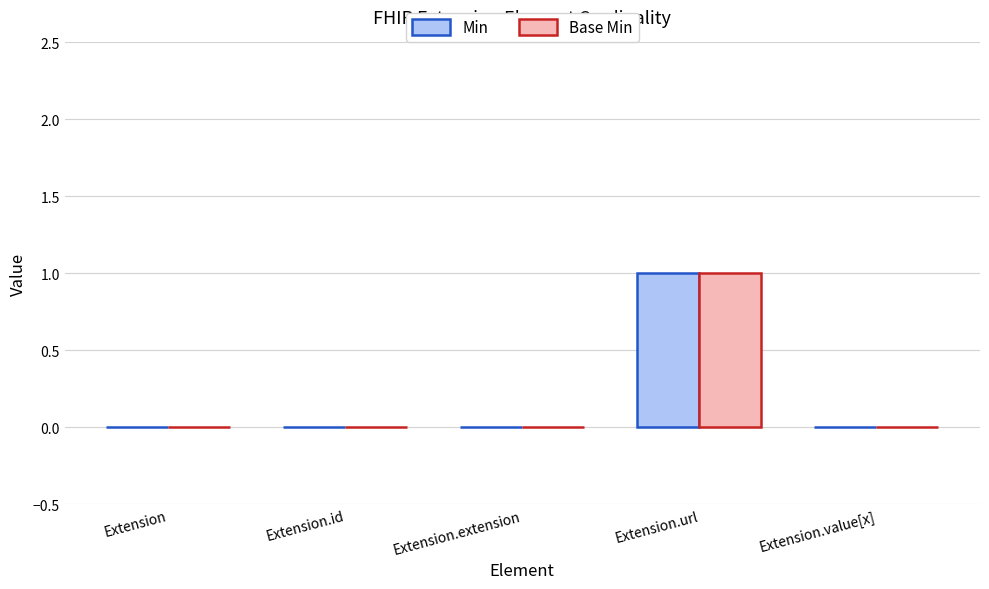

Reading left to right, list all the values displayed in this chart.

Min: Extension=0	Extension.id=0	Extension.extension=0	Extension.url=1	Extension.value[x]=0
Base Min: Extension=0	Extension.id=0	Extension.extension=0	Extension.url=1	Extension.value[x]=0